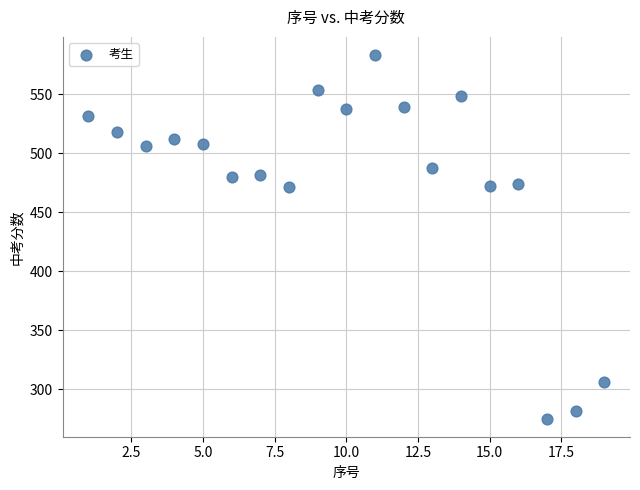

What is the range of Y values (max minus min)?

308